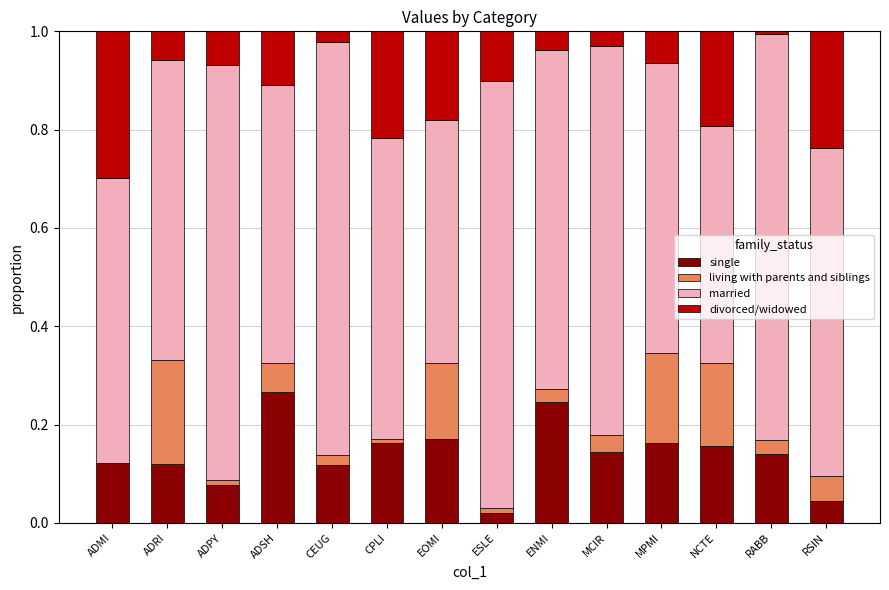

What is the sum of the single values at EOMI and ENMI?

0.4